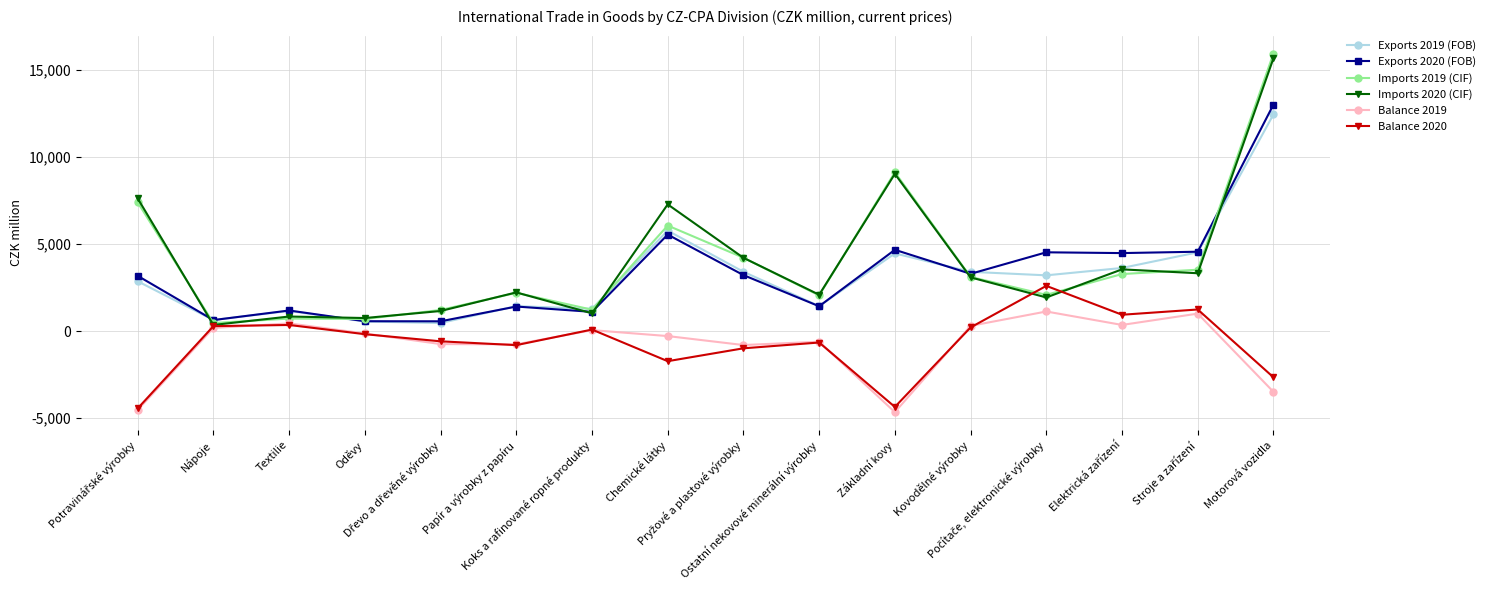

True or false: Exports 2020 (FOB) has more than 1 interior local peaks.

True